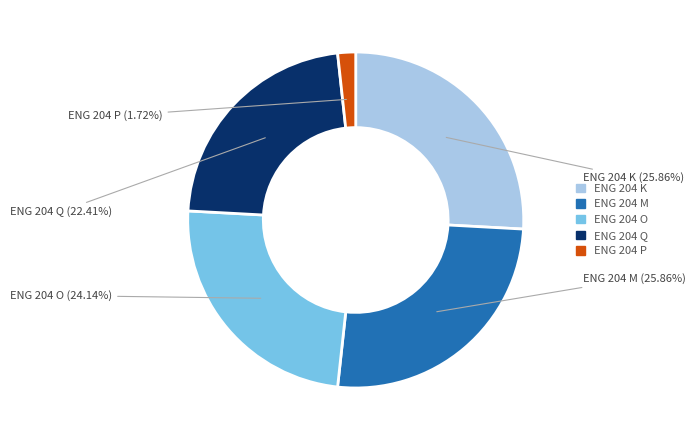

Between ENG 204 Q and ENG 204 M, which is larger?

ENG 204 M